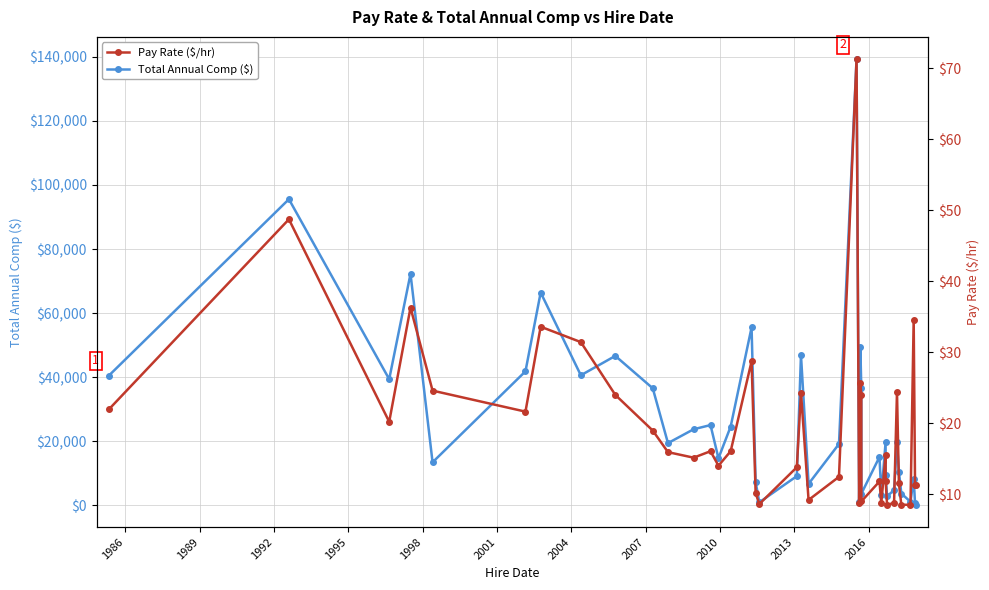

What is the value of the Total Annual Comp ($) point at the 34th from the left?

19813.2